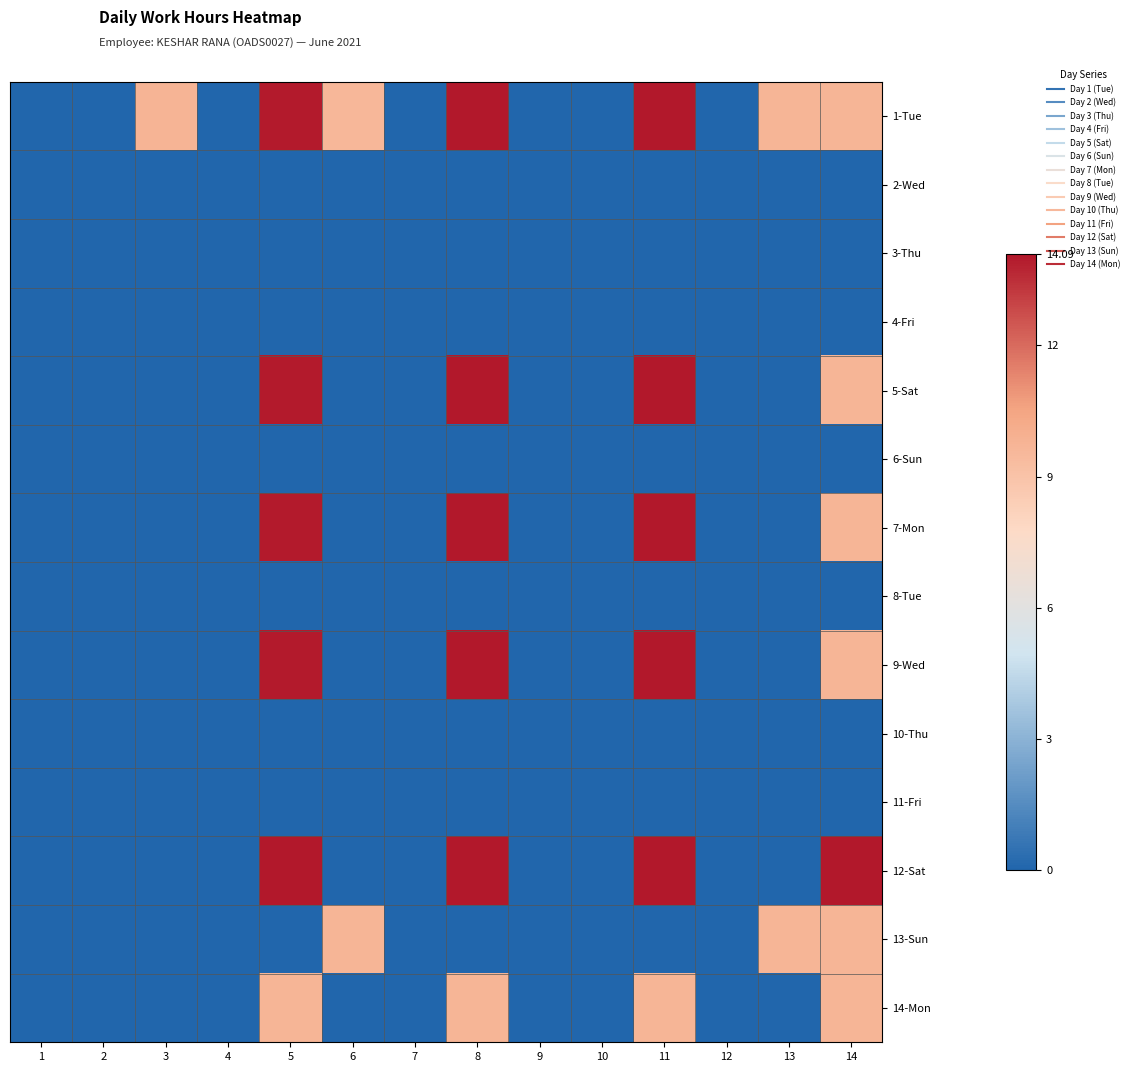

At 13, list the series in order from largest to smallest.

1-Tue, 13-Sun, 2-Wed, 3-Thu, 4-Fri, 5-Sat, 6-Sun, 7-Mon, 8-Tue, 9-Wed, 10-Thu, 11-Fri, 12-Sat, 14-Mon